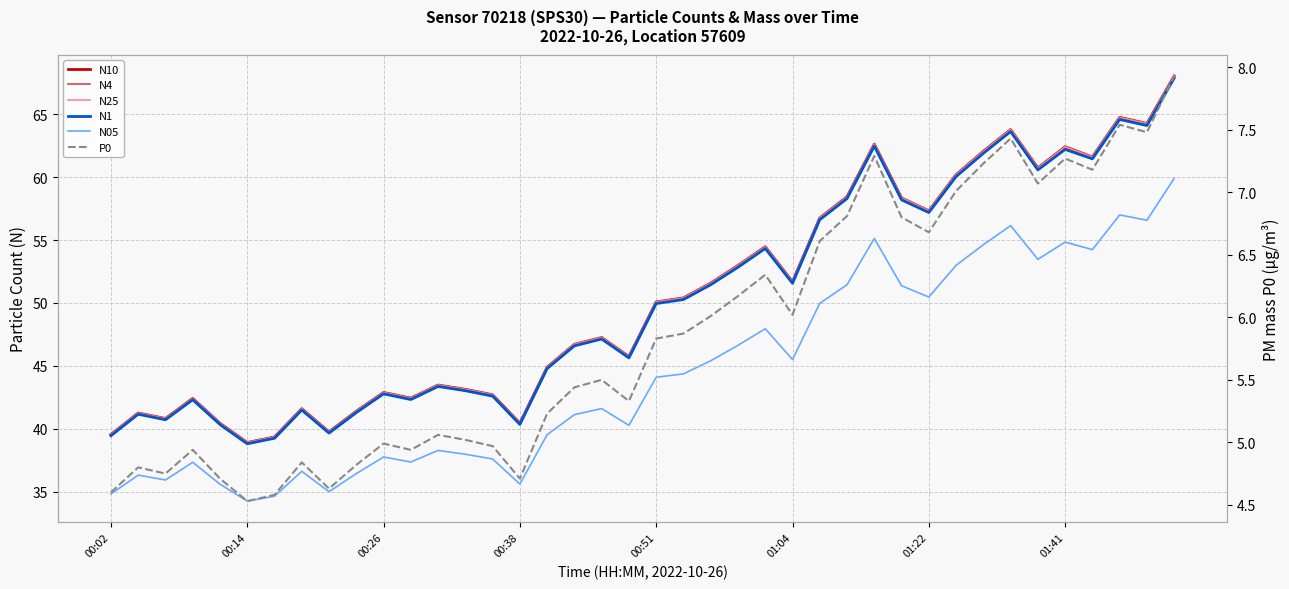

At which category is the sum across all series the highest?

39